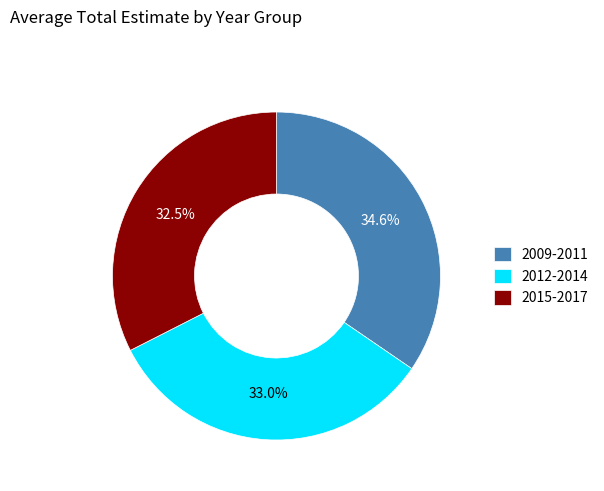

What percentage do 2015-2017 and 2009-2011 together represent?

67.0%